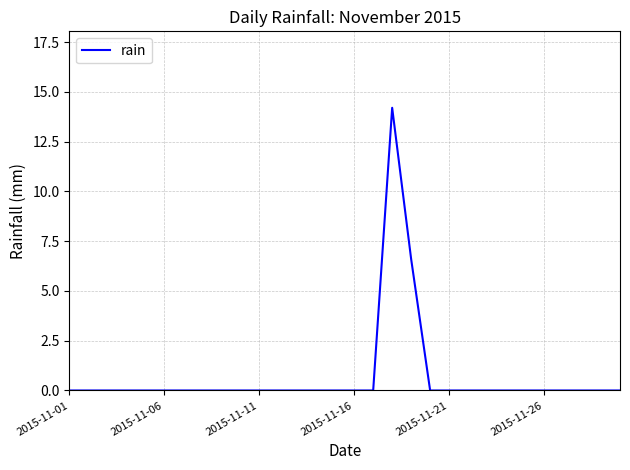

What is the greatest value displayed?

14.2